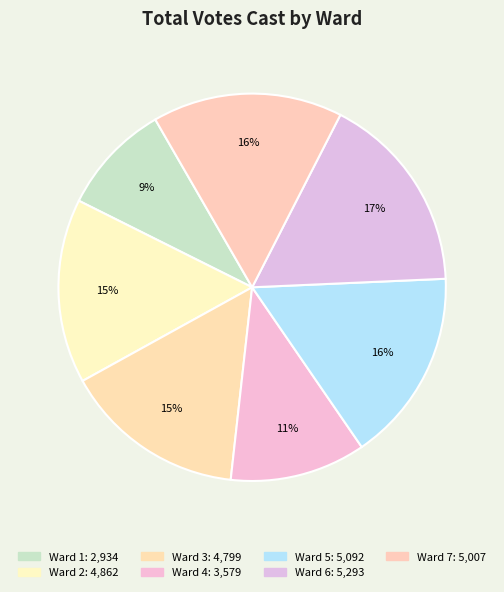

Which has a higher value, Ward 2 or Ward 3?

Ward 2